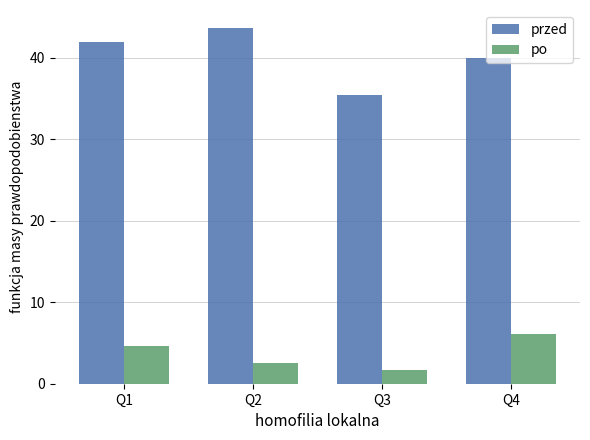

The value of przed at Q4 is 61.6. True or false?

False